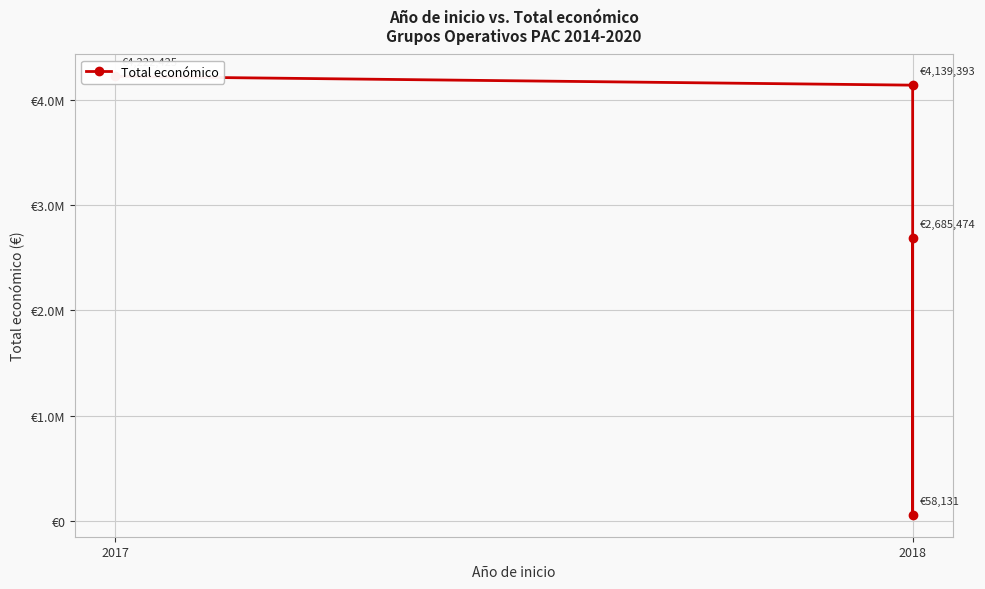

How many values exceed 4139393?

1